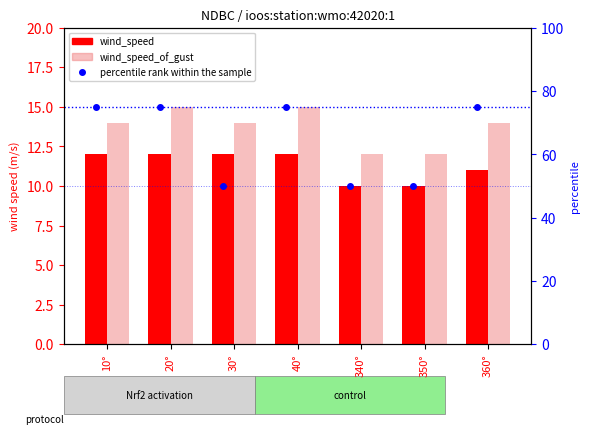

Which label corresponds to the smallest value in the chart?

340°